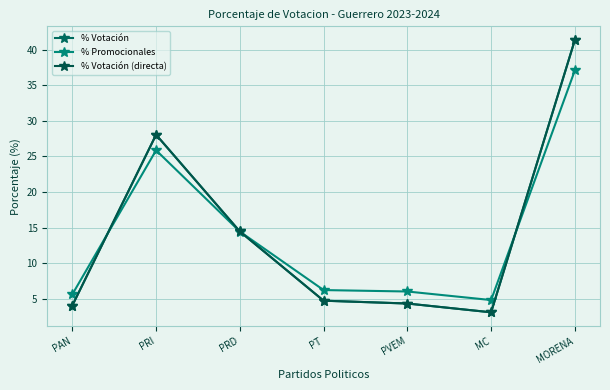

What is the sum of all % Promocionales values?

100.0